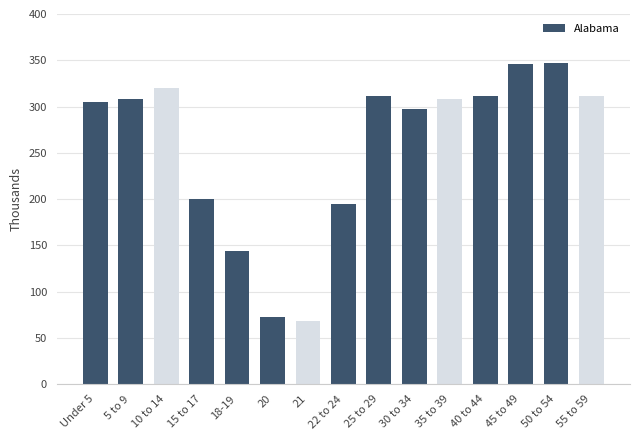

What is the difference between the values at 45 to 49 and 20?

274.1